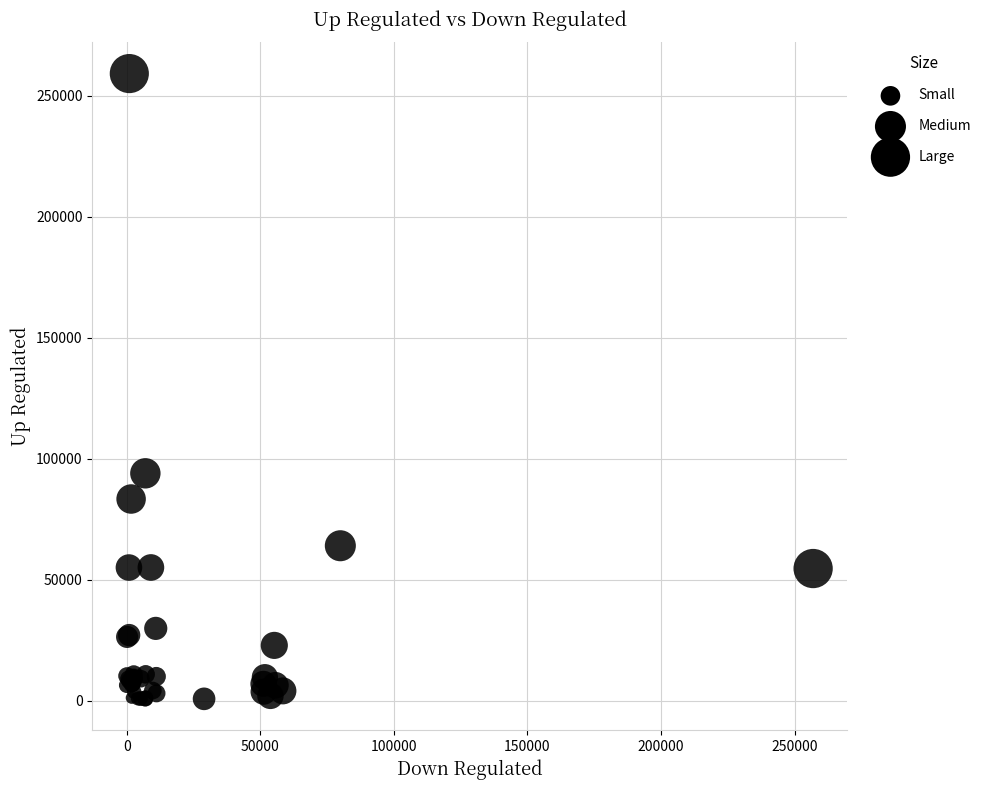

What Y value in the scatter plot is closest to 130078?

94081